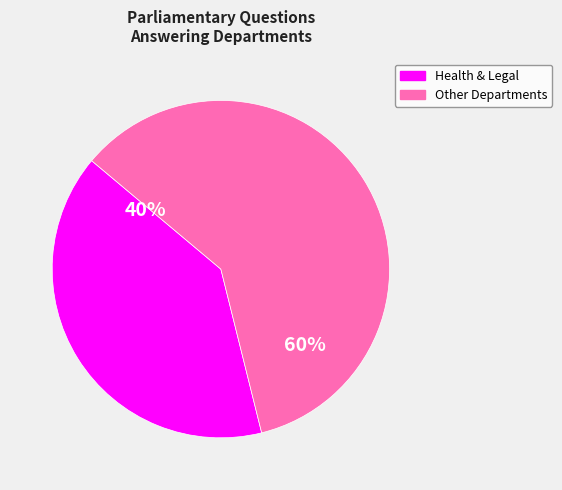

Is there any slice that represents more than half of the pie?

Yes